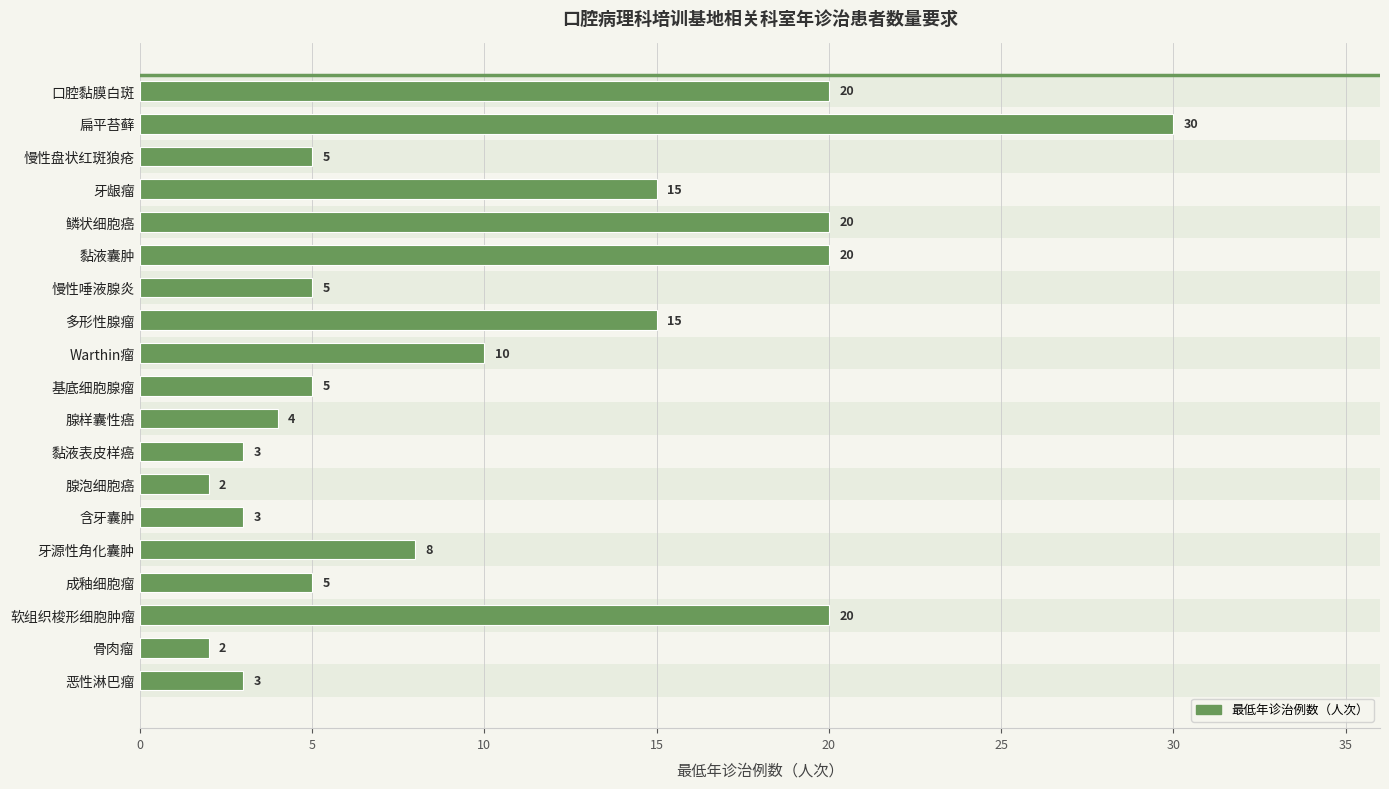

The value at 鳞状细胞癌 is 20. True or false?

True